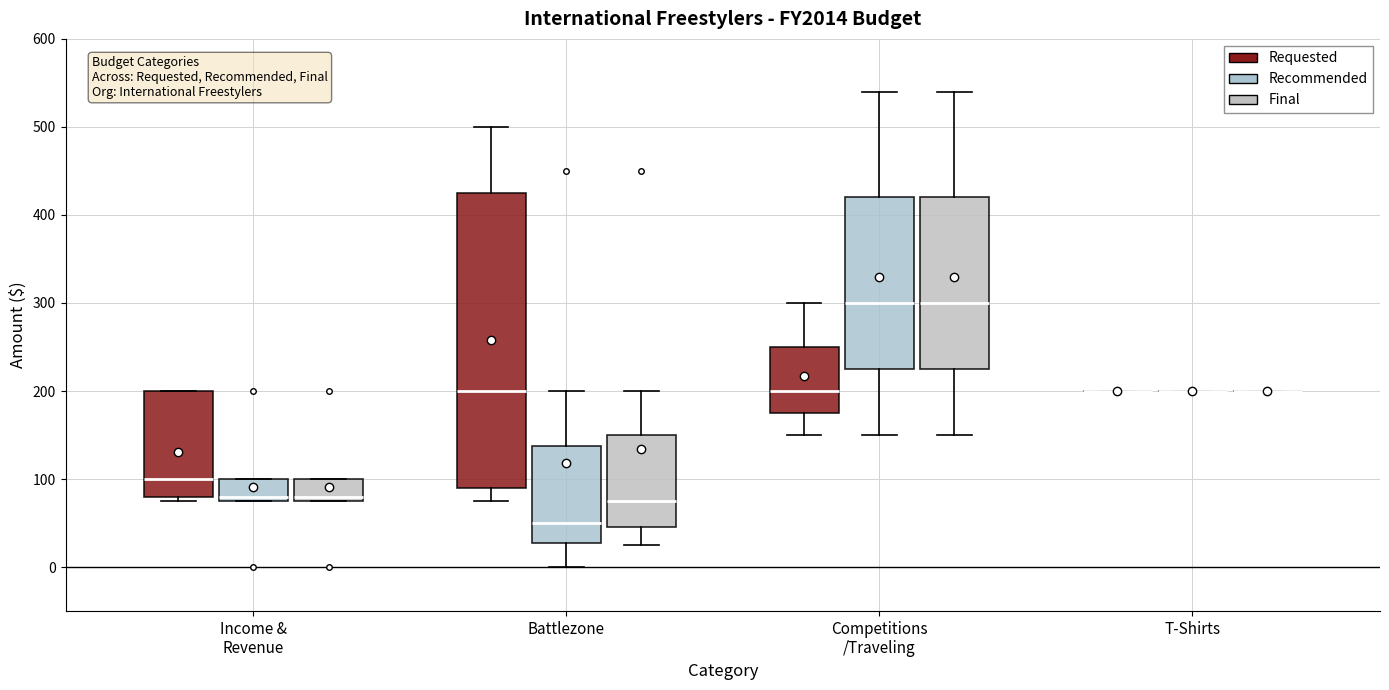

Reading left to right, read every box against the y-axis: the position of its median line, the range the box covers, and the ends of its whiskers. The values are not printed on the chart, so give them approximately, as read against the axis.

Income & Revenue (Requested): median 100, box 80 to 200, whiskers 80 (just below the box's lower edge) to 200
Income & Revenue (Recommended): median 80 (just above the box's lower edge), box 80 to 100, whiskers 80 to 100
Income & Revenue (Final): median 80 (just above the box's lower edge), box 80 to 100, whiskers 80 to 100
Battlezone (Requested): median 200, box 90 to 430, whiskers 80 to 500
Battlezone (Recommended): median 50, box 30 to 140, whiskers 0 to 200
Battlezone (Final): median 80, box 50 to 150, whiskers 30 to 200
Competitions /Traveling (Requested): median 200, box 180 to 250, whiskers 150 to 300
Competitions /Traveling (Recommended): median 300, box 230 to 420, whiskers 150 to 540
Competitions /Traveling (Final): median 300, box 230 to 420, whiskers 150 to 540
T-Shirts (Requested): box collapsed to a line at 200, whiskers 200 to 200
T-Shirts (Recommended): box collapsed to a line at 200, whiskers 200 to 200
T-Shirts (Final): box collapsed to a line at 200, whiskers 200 to 200